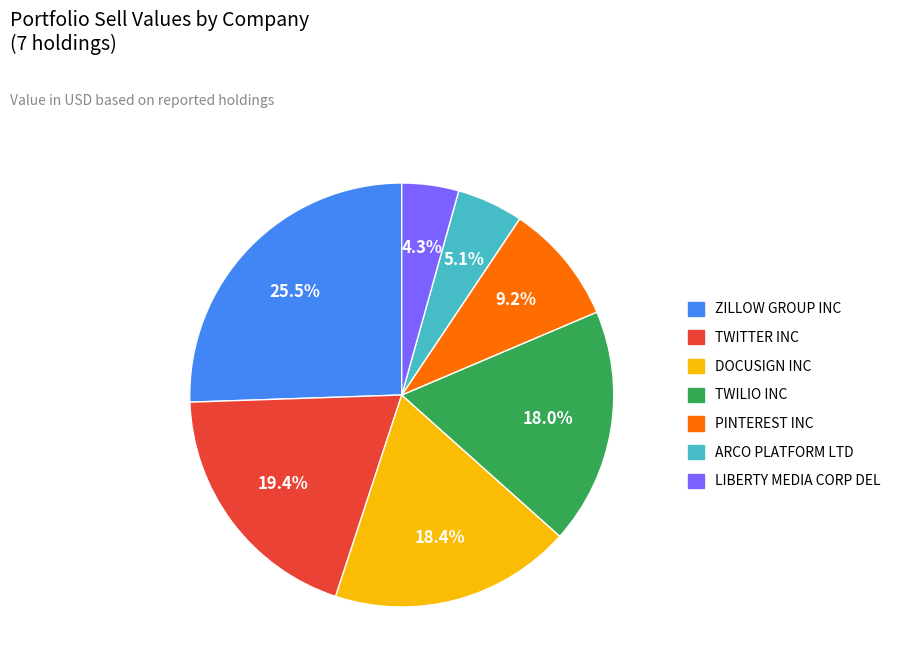

Combined, what portion of the pie is PINTEREST INC and TWITTER INC?

28.6%